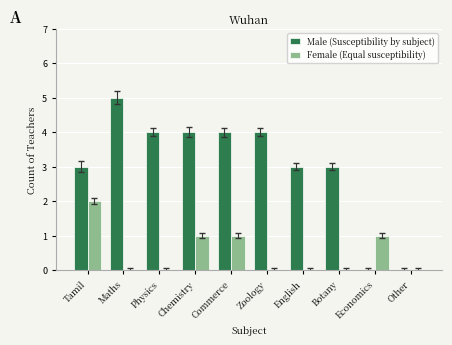

Reading left to right, transcribe all the data shown in this chart.

Male: Tamil=3	Maths=5	Physics=4	Chemistry=4	Commerce=4	Zoology=4	English=3	Botany=3	Economics=0	Other=0
Female: Tamil=2	Maths=0	Physics=0	Chemistry=1	Commerce=1	Zoology=0	English=0	Botany=0	Economics=1	Other=0